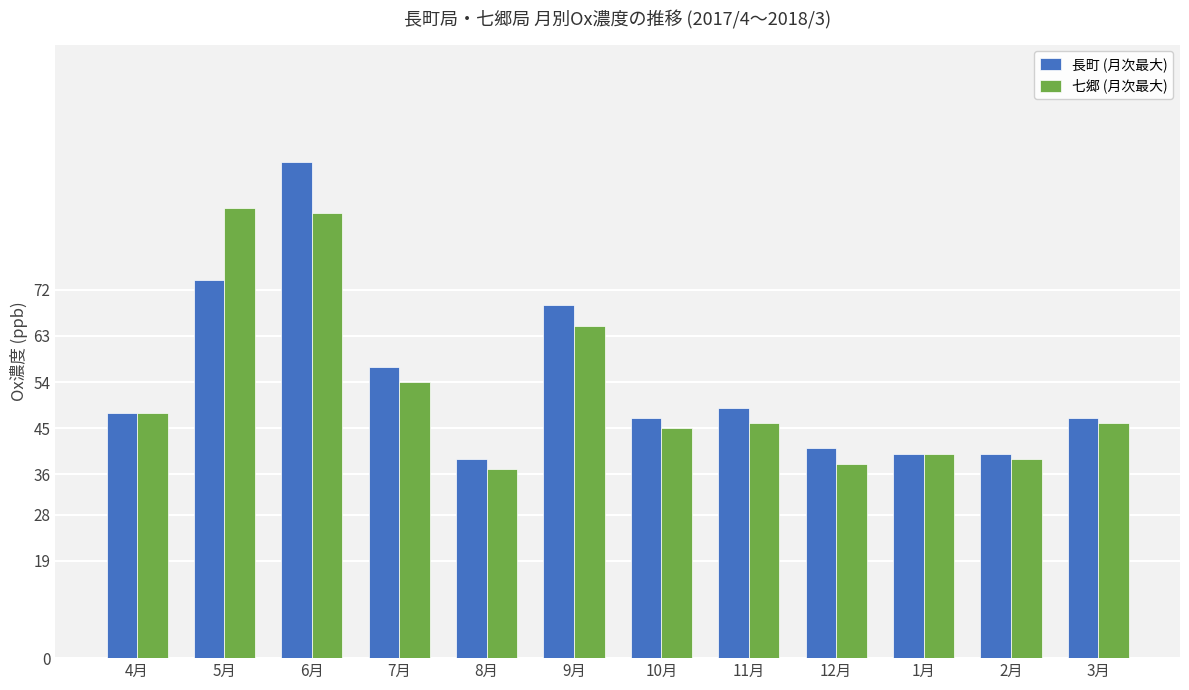

Which series has the widest spread of values?

長町 (月次最大)